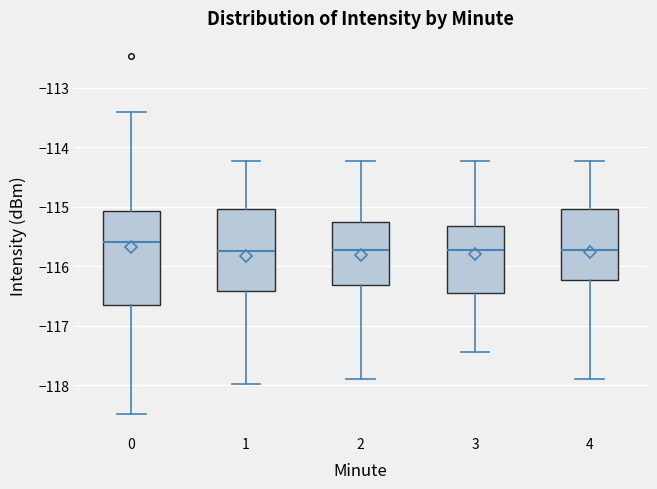

Reading left to right, transcribe this box plot: for each box, give where its median line is, the range the box spans, and where its two whiskers end, as read against the y-axis. The values are not printed on the chart, so give them approximately, as read against the axis.

0: median -115.6, box -116.7 to -115.1, whiskers -118.5 to -113.4
1: median -115.7, box -116.4 to -115.0, whiskers -118.0 to -114.2
2: median -115.7, box -116.3 to -115.3, whiskers -117.9 to -114.2
3: median -115.7, box -116.4 to -115.3, whiskers -117.4 to -114.2
4: median -115.7, box -116.2 to -115.0, whiskers -117.9 to -114.2